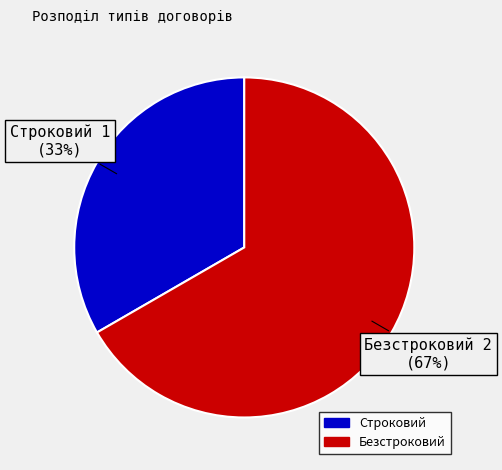

How many segments does this pie chart have?

2